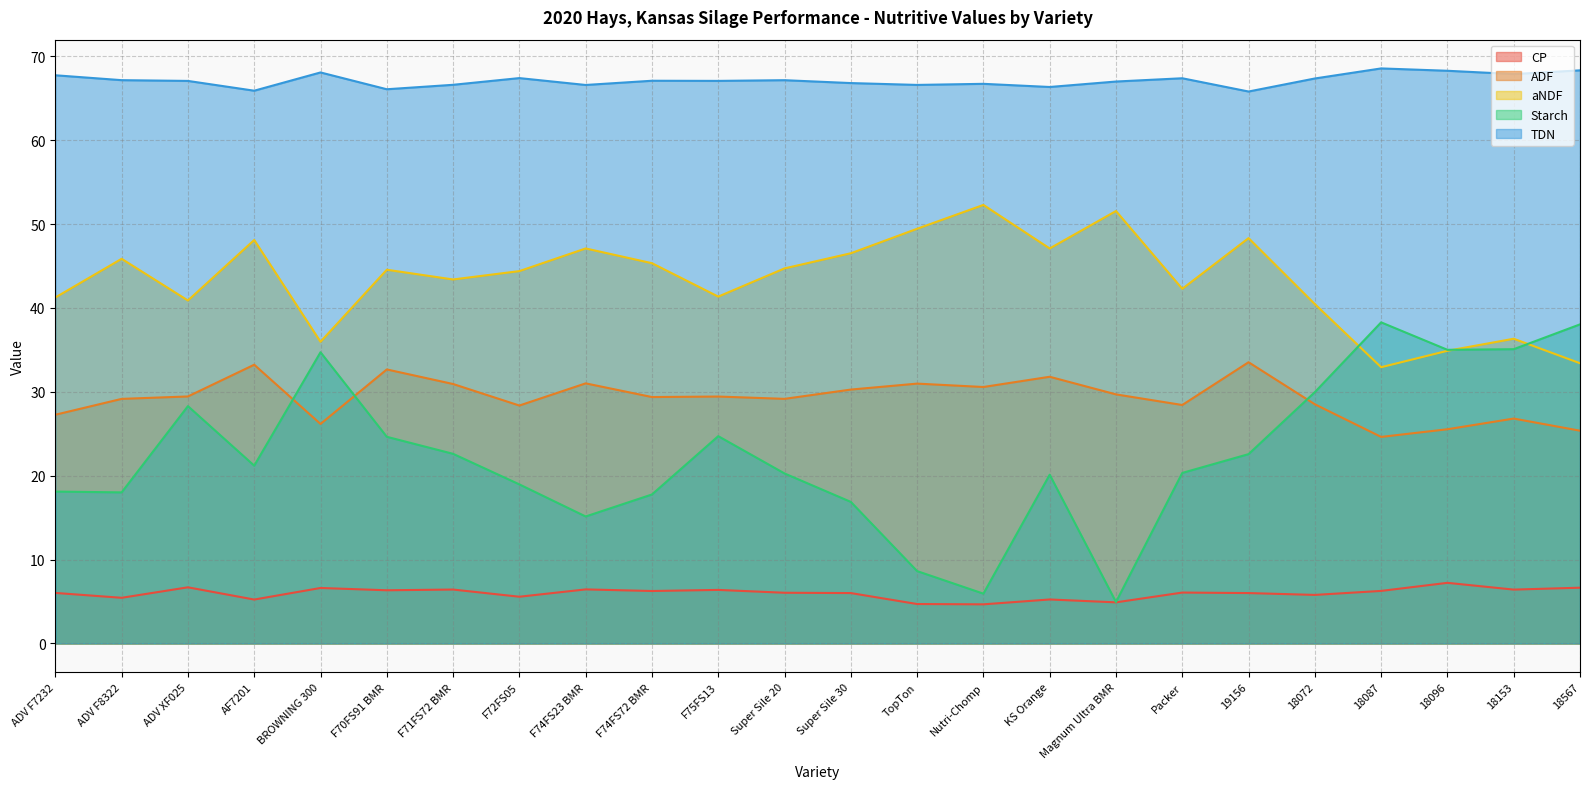

True or false: TDN and Starch intersect in this chart.

False